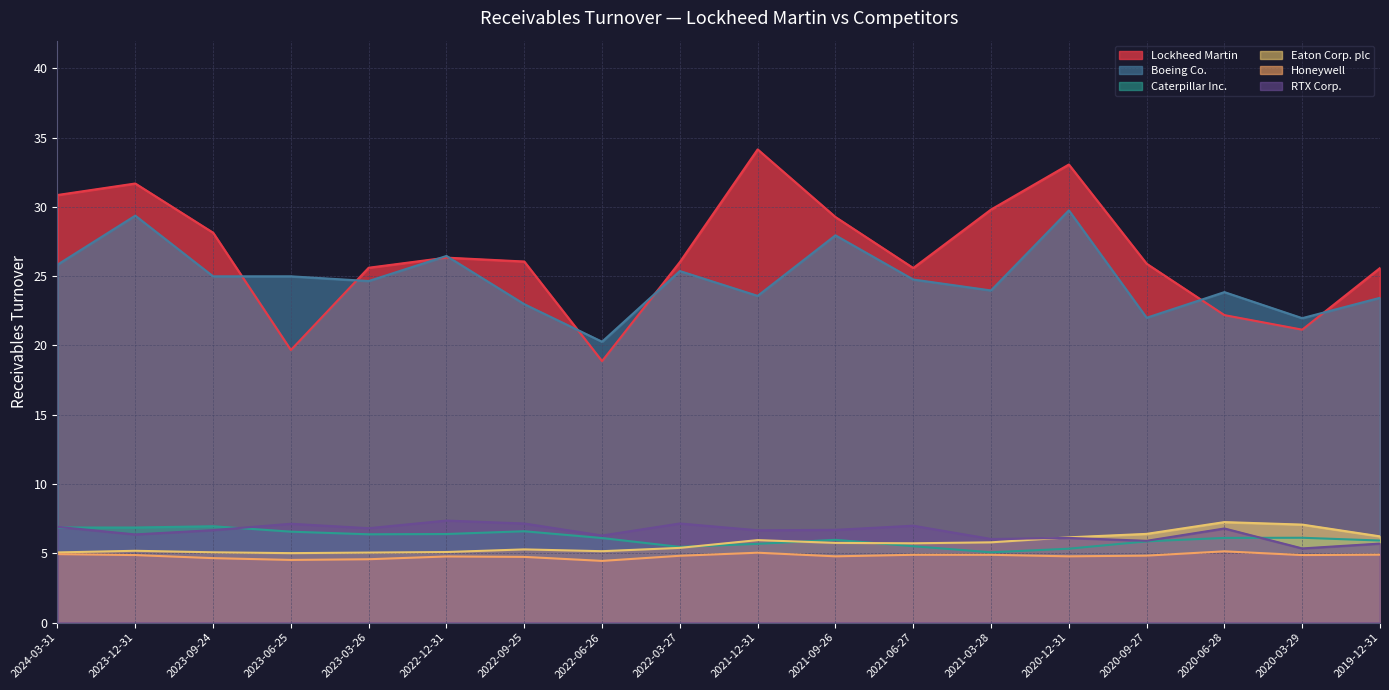

True or false: Boeing Co. and Eaton Corp. plc intersect in this chart.

False